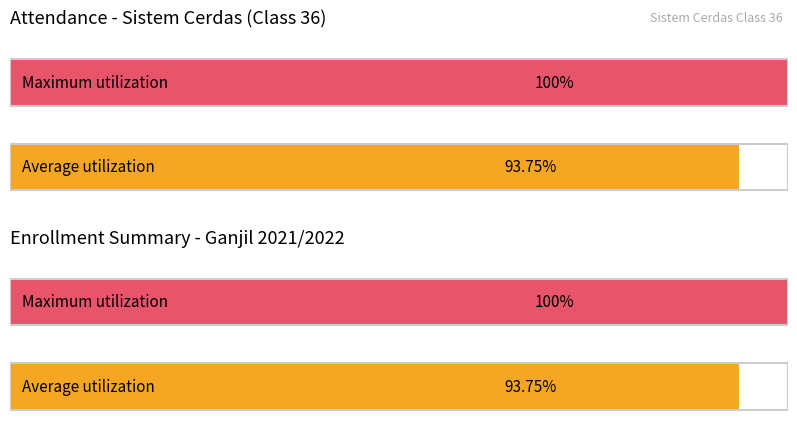

How many bars are there in each group?

2